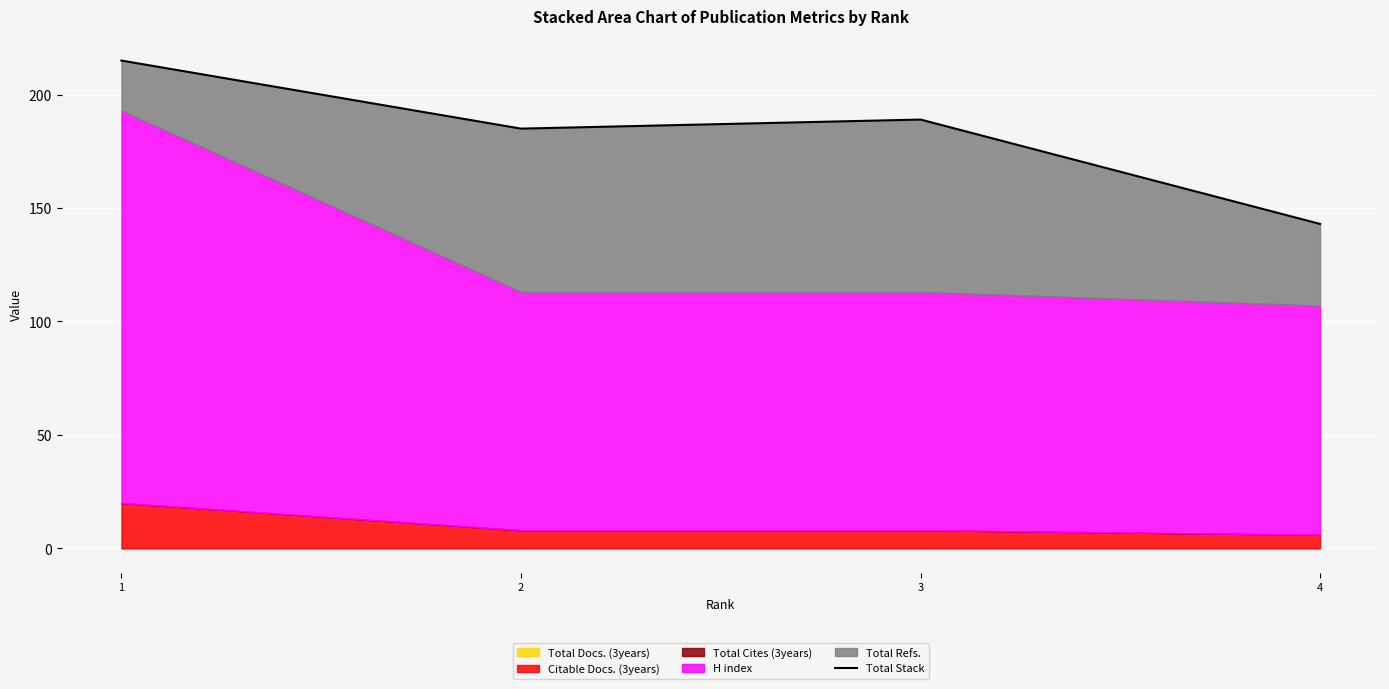

Which has a higher value, 4 or 3?

3